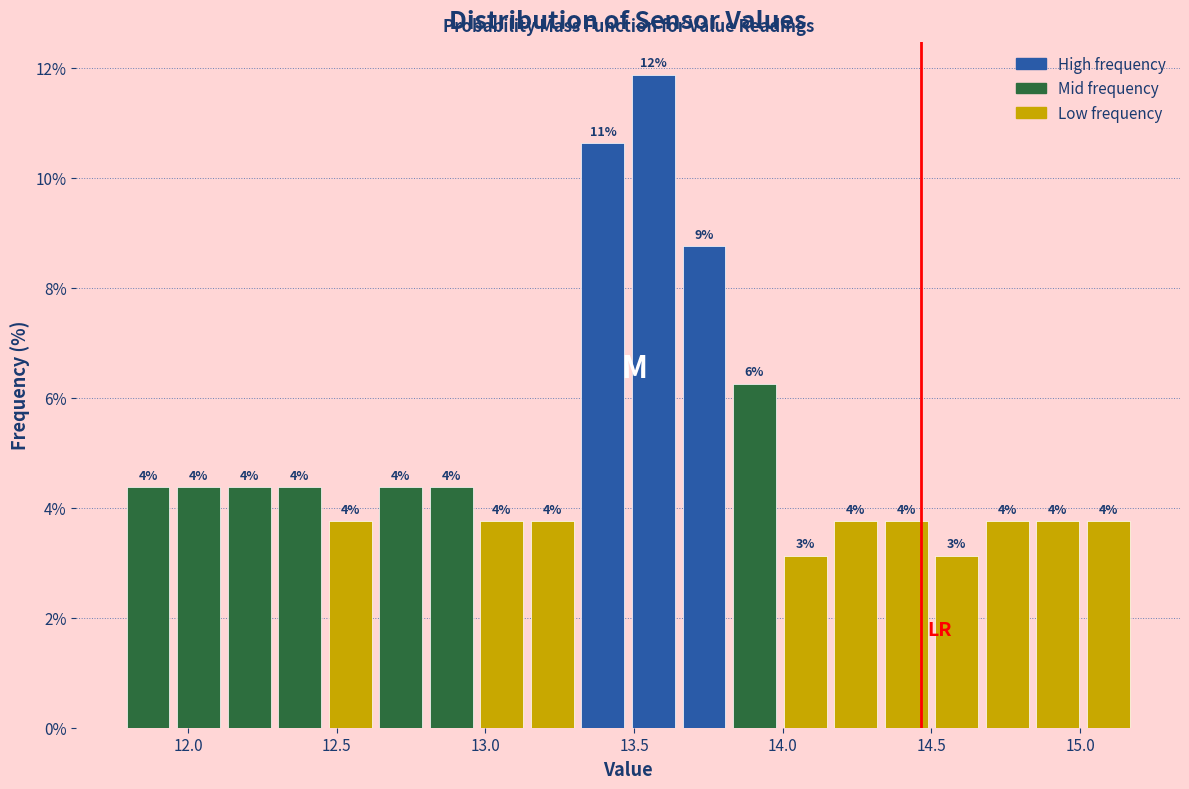

Read against the x-axis, roughly where is the centre of the tallest bar?

13.55